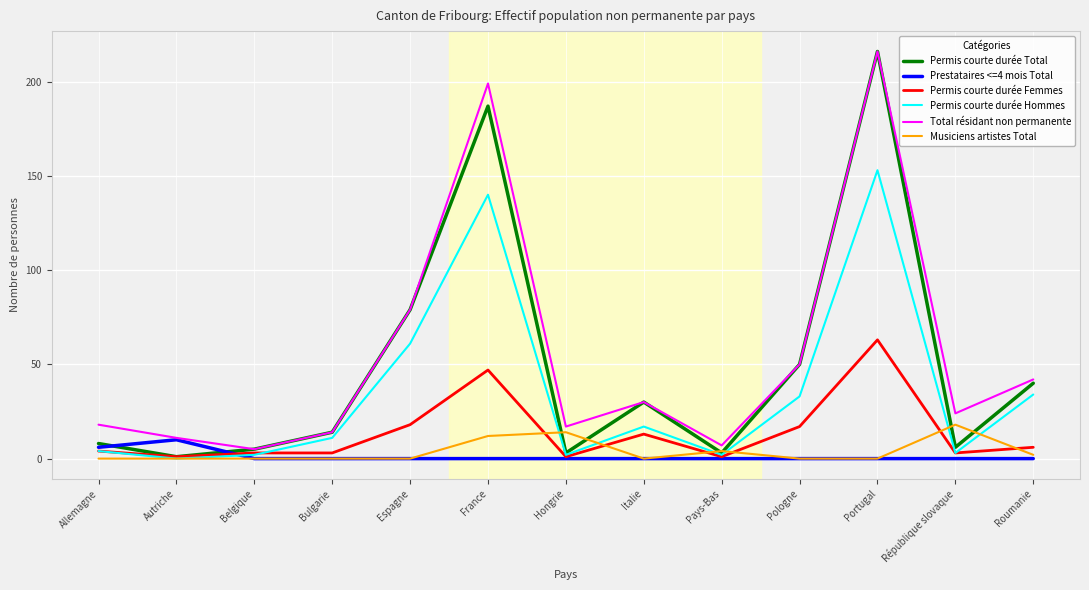

At which category does Prestataires <=4 mois Total reach its first local peak?

Autriche